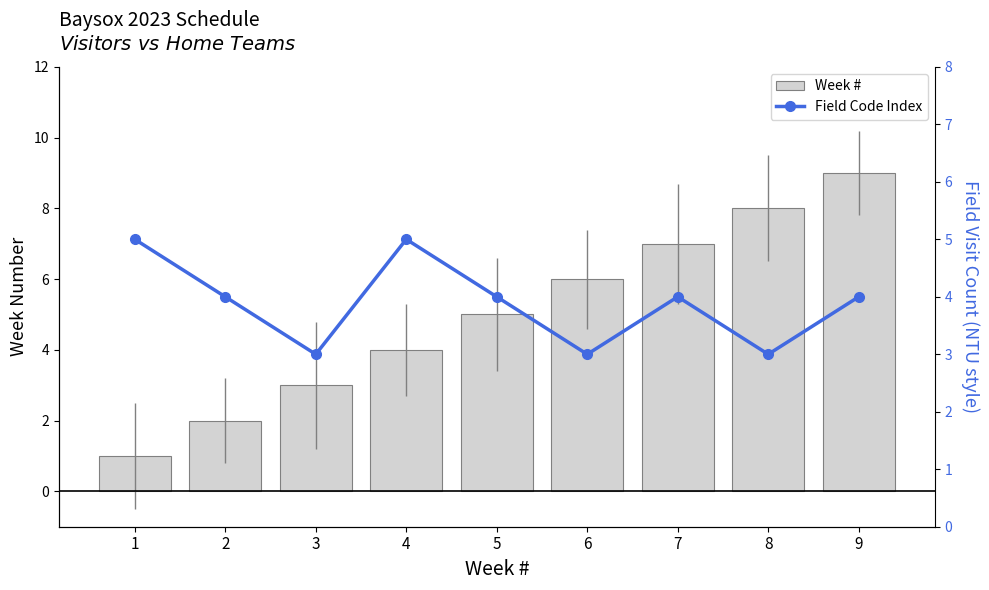

What are all the series names shown in the legend?

Week #, Field Code Index